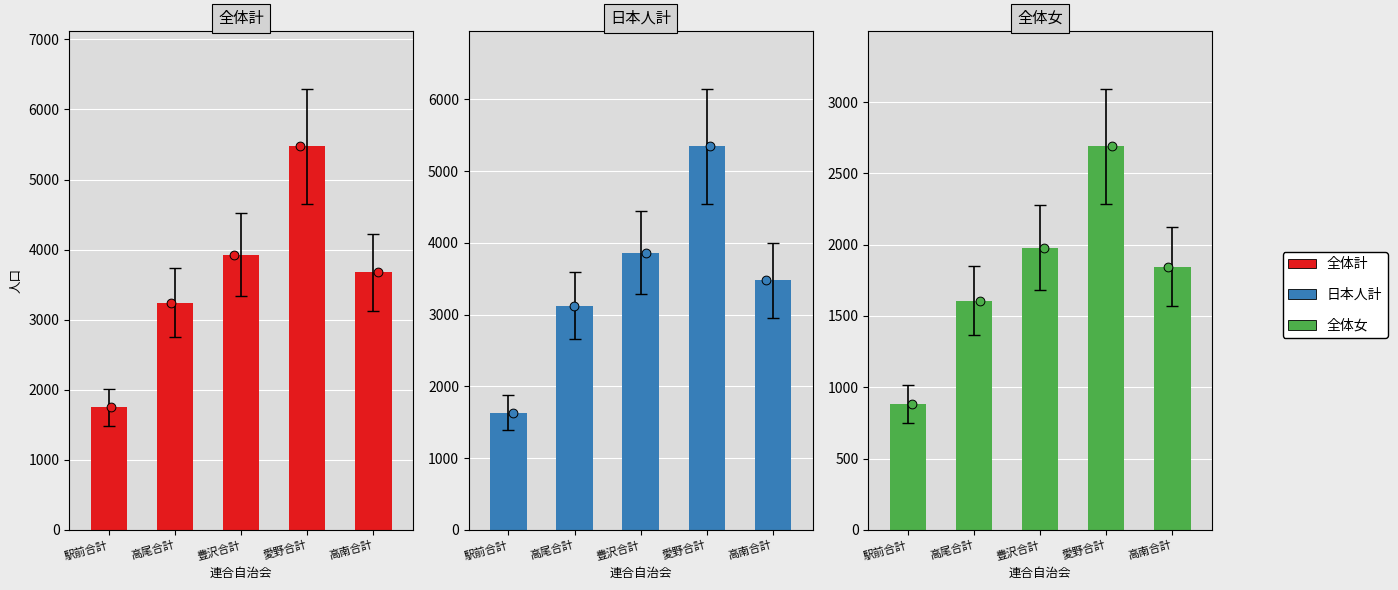

Which series has the widest spread of Y values?

全体計